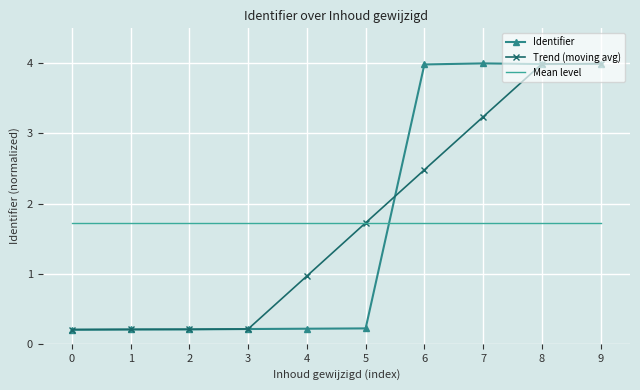

Where is Trend (moving avg) nearest to the value 2?

5